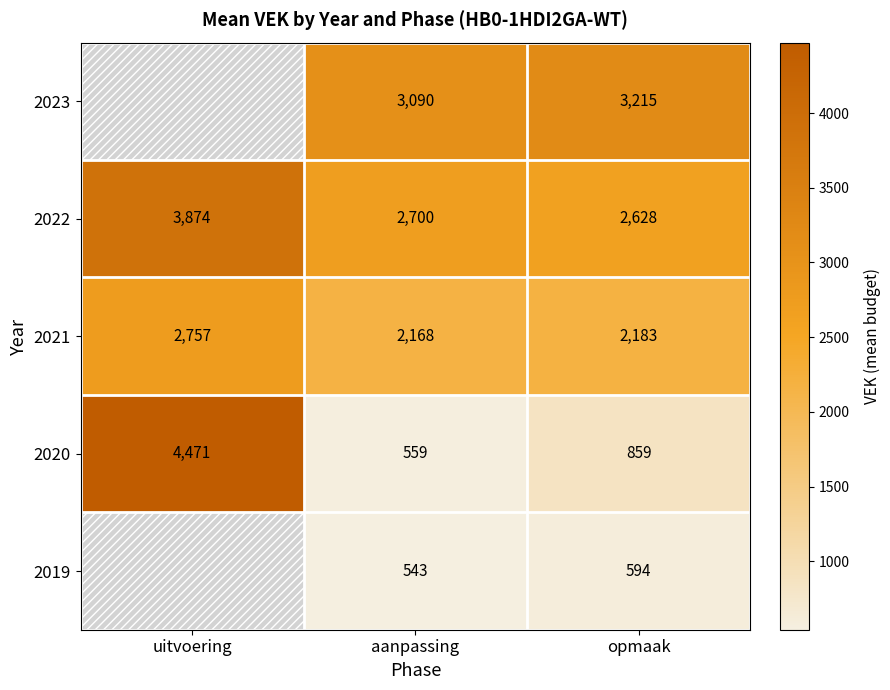

What is the average value of the 2020 series?

1963